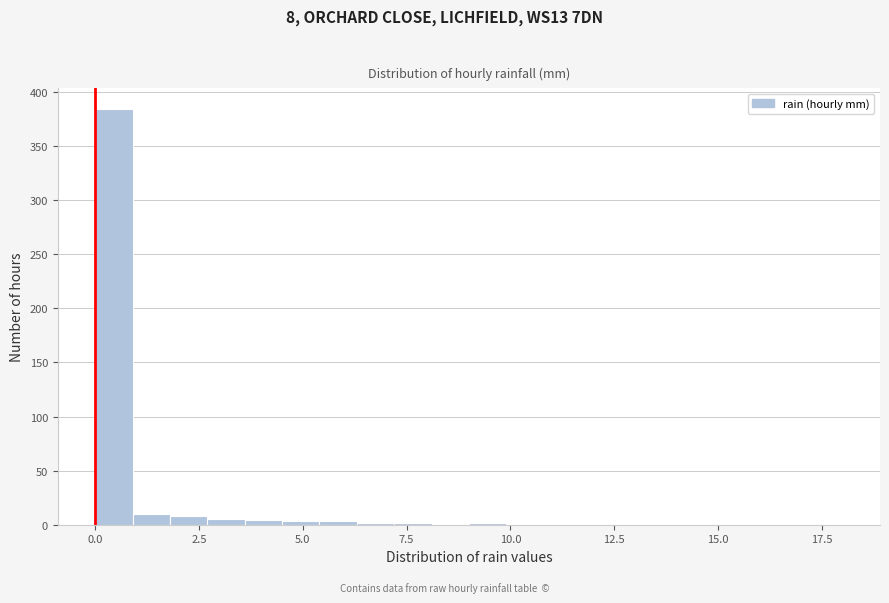

Around what value on the x-axis is the tallest bar? Give the approximate position of its centre, as read against the axis.

0.5